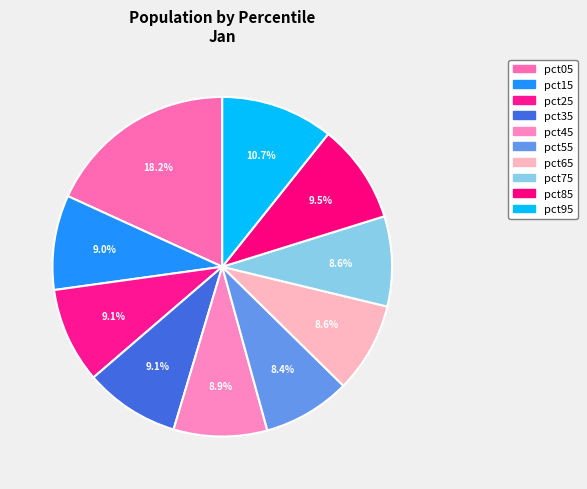

How much of the chart is everything except pct65?

91.4%